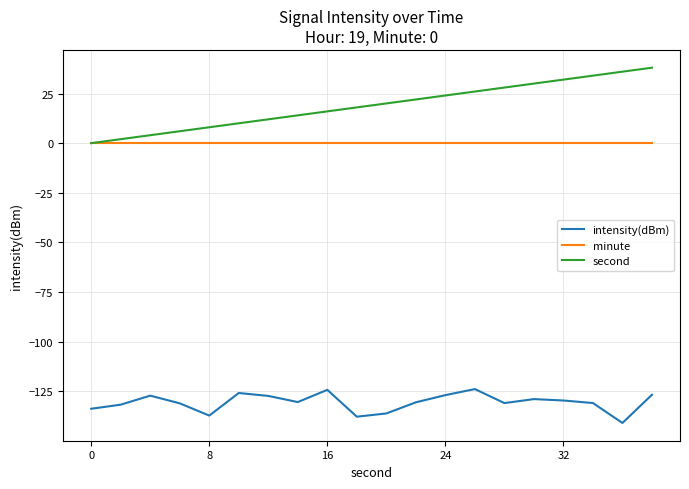

What is the minimum value shown in the chart?

-140.9